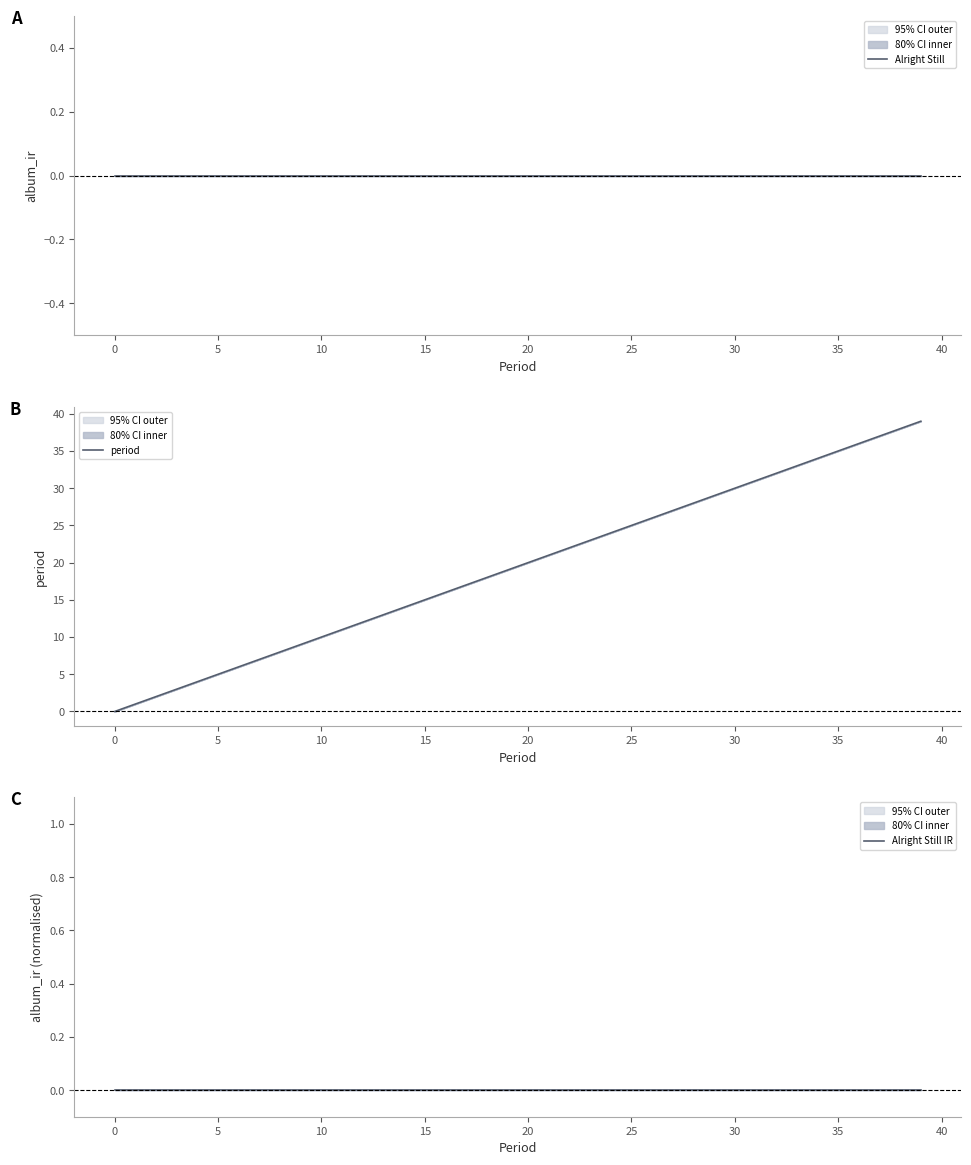

What is the label of the 24th point from the right?

16